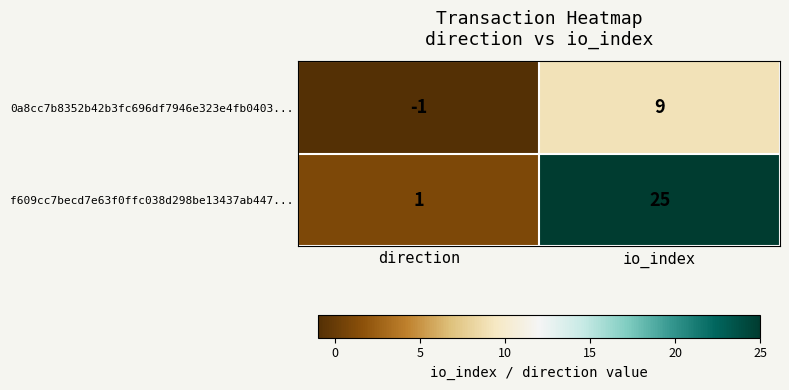

Reading left to right, transcribe all the data shown in this chart.

0a8cc7b8352b42b3fc696df7946e323e4fb0403...: direction=-1	io_index=9
f609cc7becd7e63f0ffc038d298be13437ab447...: direction=1	io_index=25